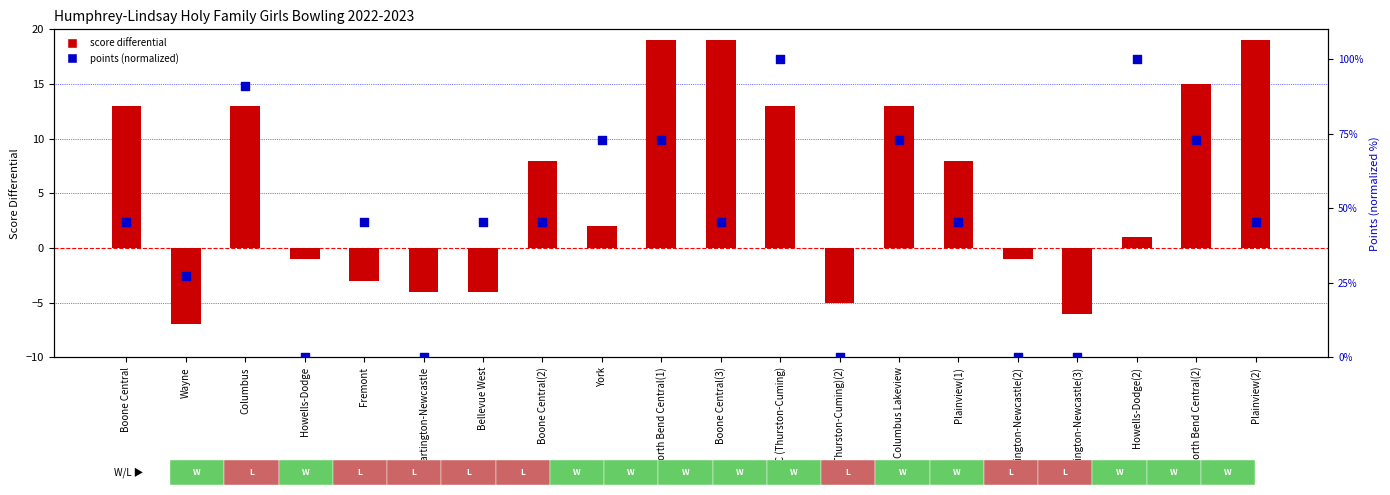

Which series has the largest total across all categories?

points (normalized)